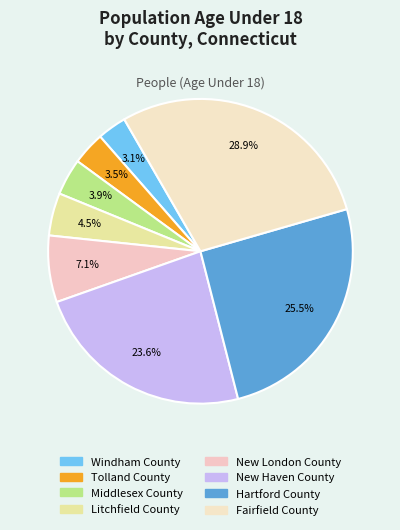

To the nearest percent, what is the combined percentage of Litchfield County and New Haven County?

28%